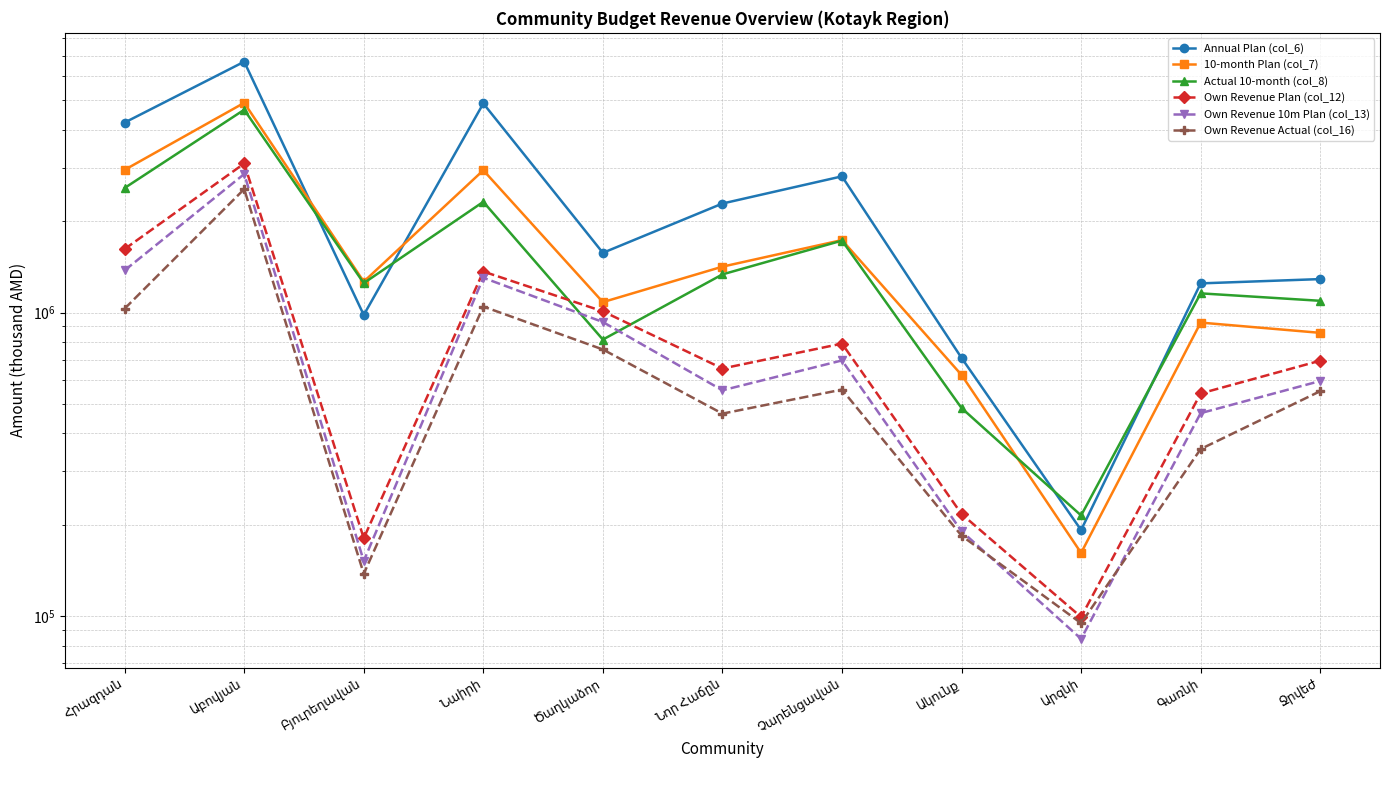

True or false: Own Revenue Actual (col_16) and 10-month Plan (col_7) cross at least once.

False